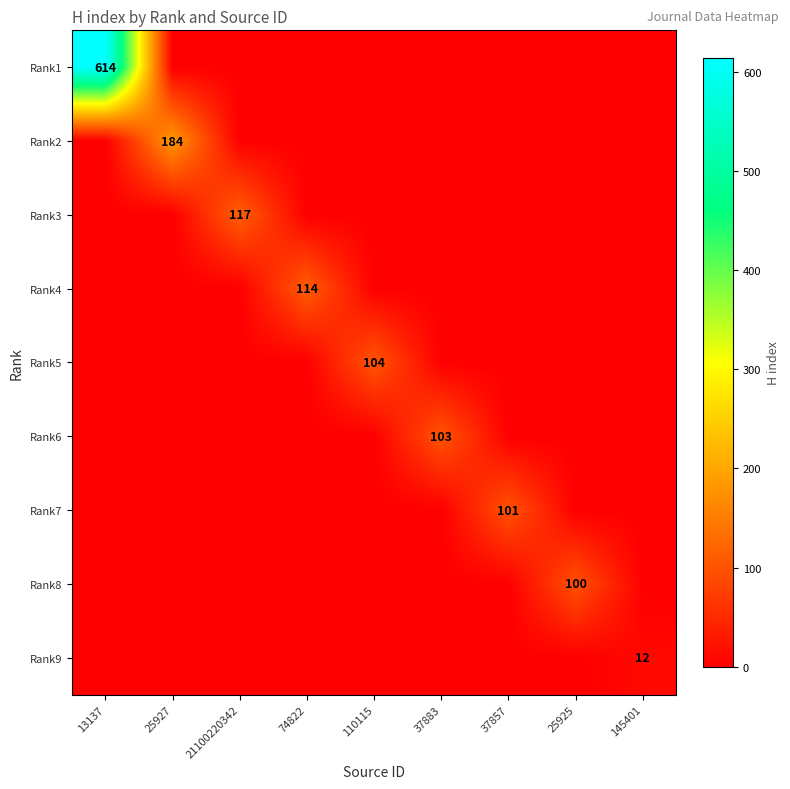

What is the spread (max minus min) of values at 21100220342?

117